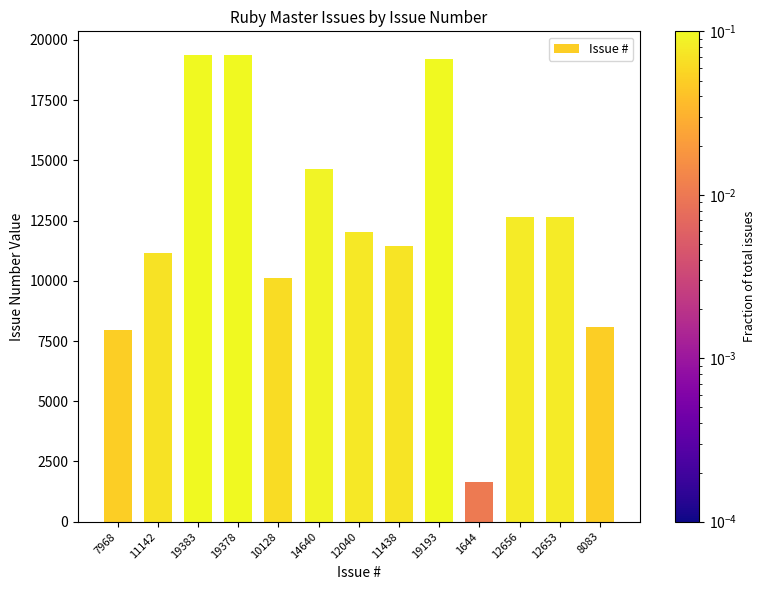

What is the difference between the maximum and minimum values?

17739